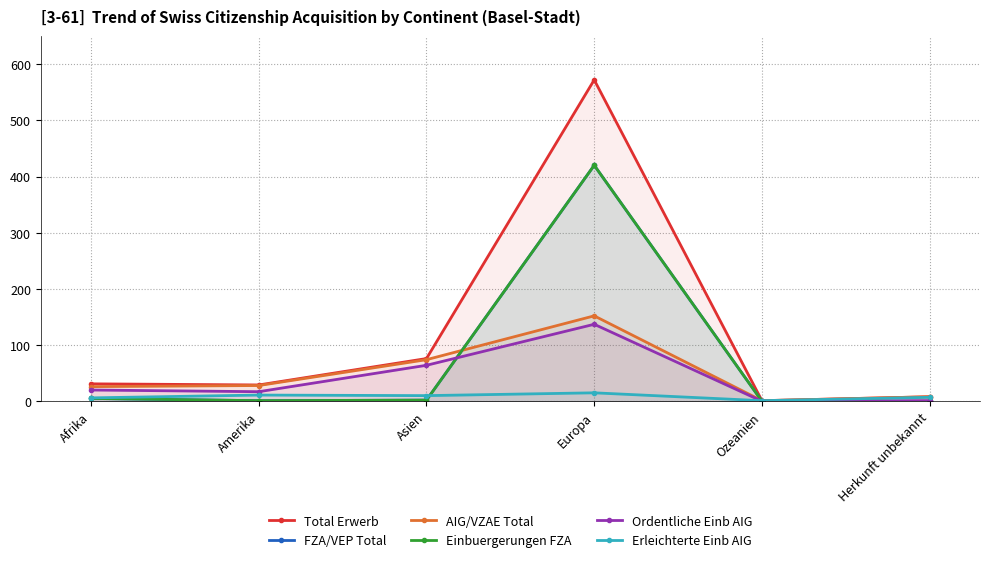

Rank the series by their maximum value, from highest to lowest.

Total Erwerb, FZA/VEP Total, Einbuergerungen FZA, AIG/VZAE Total, Ordentliche Einb AIG, Erleichterte Einb AIG